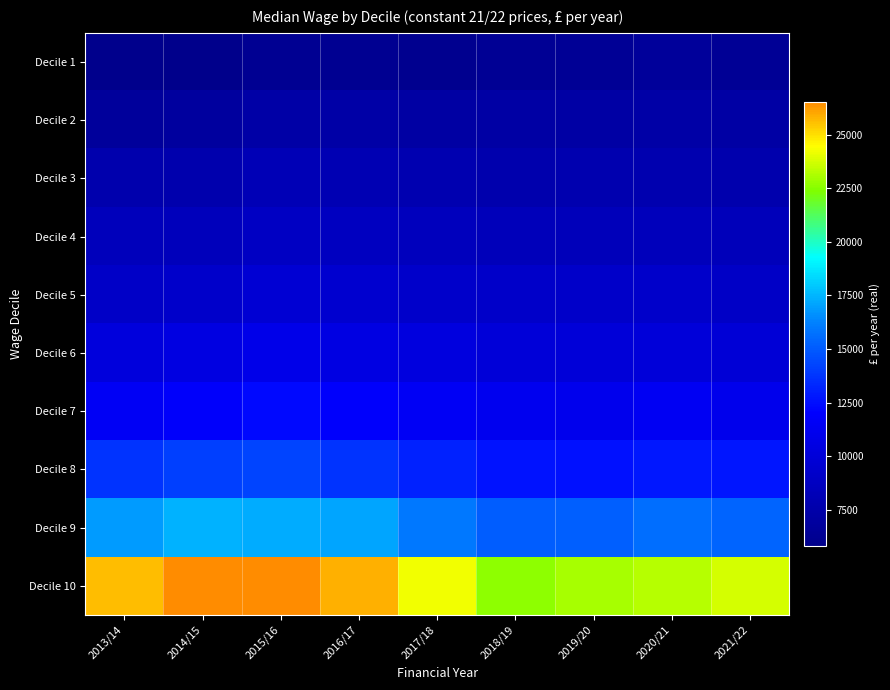

Reading left to right, extract all data points from this chart.

Decile 1: 2013/14=5930	2014/15=5800	2015/16=6270	2016/17=6160	2017/18=6070	2018/19=6360	2019/20=6410	2020/21=6640	2021/22=6390
Decile 2: 2013/14=6770	2014/15=6860	2015/16=7280	2016/17=7280	2017/18=7130	2018/19=7230	2019/20=7180	2020/21=7300	2021/22=7200
Decile 3: 2013/14=7730	2014/15=7680	2015/16=8170	2016/17=8040	2017/18=7870	2018/19=7740	2019/20=7760	2020/21=7810	2021/22=7740
Decile 4: 2013/14=8410	2014/15=8430	2015/16=8850	2016/17=8690	2017/18=8500	2018/19=8320	2019/20=8370	2020/21=8470	2021/22=8370
Decile 5: 2013/14=9100	2014/15=9240	2015/16=9720	2016/17=9500	2017/18=9260	2018/19=9140	2019/20=9140	2020/21=9210	2021/22=9040
Decile 6: 2013/14=10250	2014/15=10420	2015/16=10870	2016/17=10560	2017/18=10270	2018/19=9970	2019/20=10010	2020/21=10090	2021/22=9930
Decile 7: 2013/14=11540	2014/15=11860	2015/16=12350	2016/17=11950	2017/18=11530	2018/19=11200	2019/20=11080	2020/21=11400	2021/22=11040
Decile 8: 2013/14=13690	2014/15=14130	2015/16=14270	2016/17=13690	2017/18=13160	2018/19=12650	2019/20=12570	2020/21=12790	2021/22=12710
Decile 9: 2013/14=16830	2014/15=17410	2015/16=17240	2016/17=17100	2017/18=16000	2018/19=15040	2019/20=15170	2020/21=15660	2021/22=15300
Decile 10: 2013/14=25610	2014/15=26510	2015/16=26540	2016/17=25820	2017/18=24260	2018/19=22640	2019/20=23040	2020/21=23280	2021/22=23710